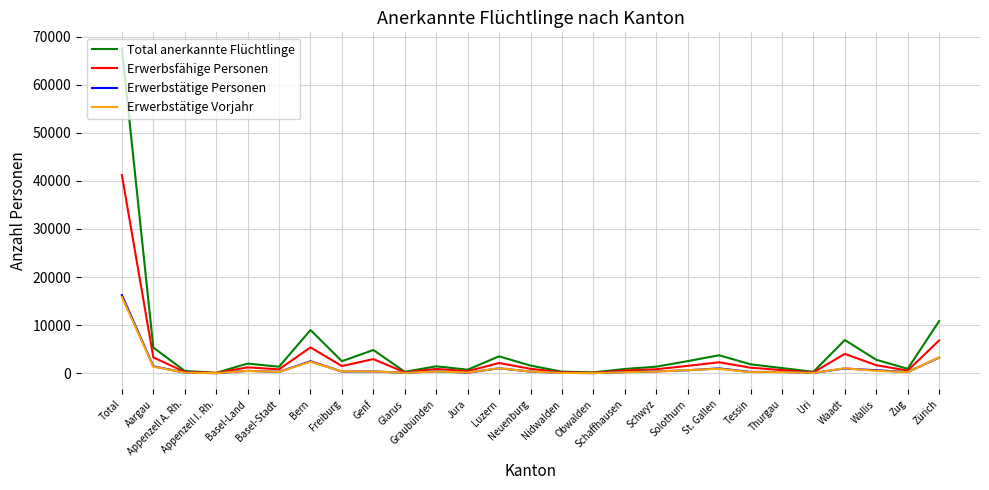

At which label is Erwerbstätige Vorjahr closest to 7948?

Zürich